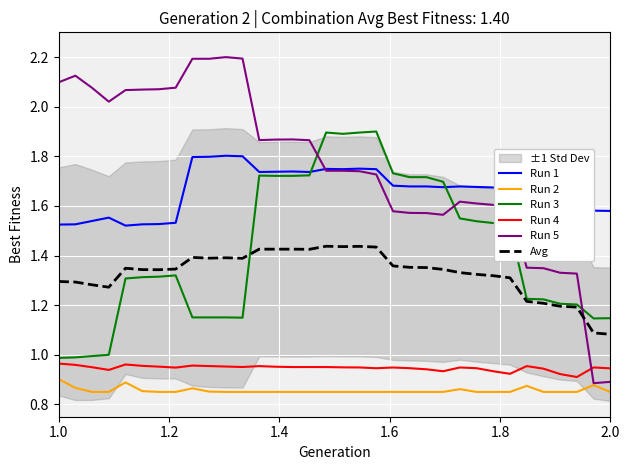

Reading left to right, extract all data points from this chart.

Run 1: 1.5	1.5	1.5	1.6	1.5	1.5	1.5	1.5	1.8	1.8	1.8	1.8	1.7	1.7	1.7	1.7	1.7	1.7	1.8	1.7	1.7	1.7	1.7	1.7	1.7	1.7	1.7	1.7	1.7	1.7	1.7	1.7	1.6	1.6
Run 2: 0.9	0.9	0.8	0.8	0.9	0.9	0.8	0.8	0.9	0.9	0.8	0.8	0.8	0.8	0.8	0.8	0.8	0.8	0.8	0.8	0.8	0.8	0.8	0.8	0.9	0.8	0.8	0.8	0.9	0.8	0.8	0.8	0.9	0.8
Run 3: 1.0	1.0	1.0	1.0	1.3	1.3	1.3	1.3	1.2	1.2	1.2	1.1	1.7	1.7	1.7	1.7	1.9	1.9	1.9	1.9	1.7	1.7	1.7	1.7	1.5	1.5	1.5	1.5	1.2	1.2	1.2	1.2	1.1	1.1
Run 4: 1.0	1.0	0.9	0.9	1.0	1.0	1.0	0.9	1.0	1.0	1.0	1.0	1.0	1.0	1.0	1.0	1.0	0.9	0.9	0.9	0.9	0.9	0.9	0.9	0.9	0.9	0.9	0.9	1.0	0.9	0.9	0.9	0.9	0.9
Run 5: 2.1	2.1	2.1	2.0	2.1	2.1	2.1	2.1	2.2	2.2	2.2	2.2	1.9	1.9	1.9	1.9	1.7	1.7	1.7	1.7	1.6	1.6	1.6	1.6	1.6	1.6	1.6	1.6	1.4	1.3	1.3	1.3	0.9	0.9
Avg: 1.3	1.3	1.3	1.3	1.3	1.3	1.3	1.3	1.4	1.4	1.4	1.4	1.4	1.4	1.4	1.4	1.4	1.4	1.4	1.4	1.4	1.4	1.4	1.3	1.3	1.3	1.3	1.3	1.2	1.2	1.2	1.2	1.1	1.1